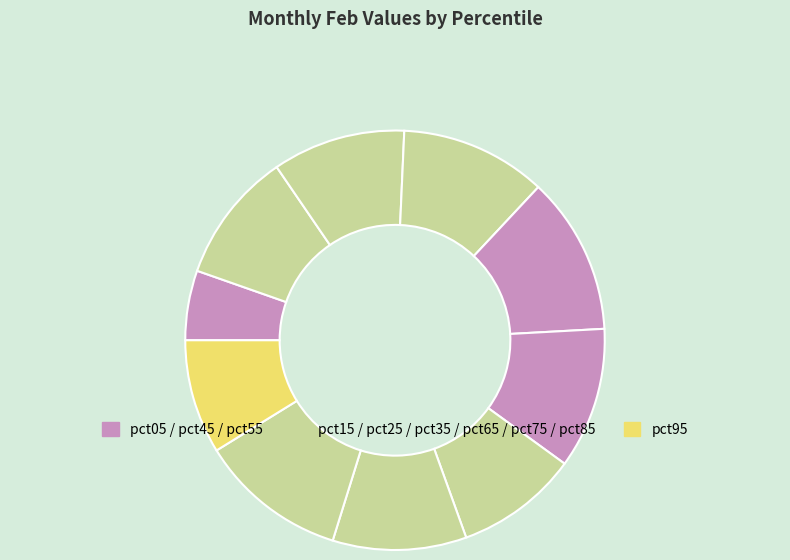

How many segments does this pie chart have?

10